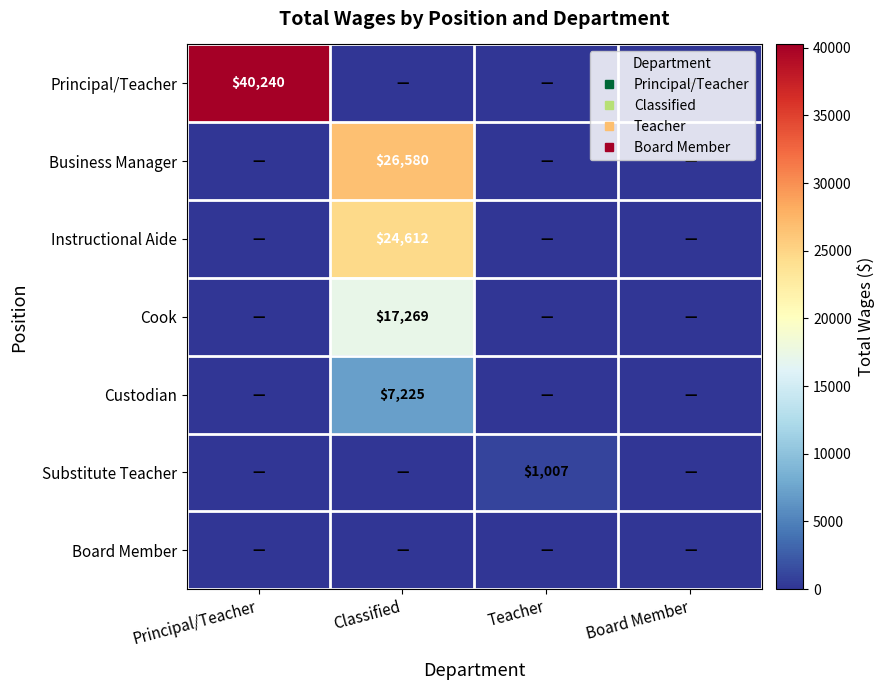

What is the total value across all series at Teacher?

1007